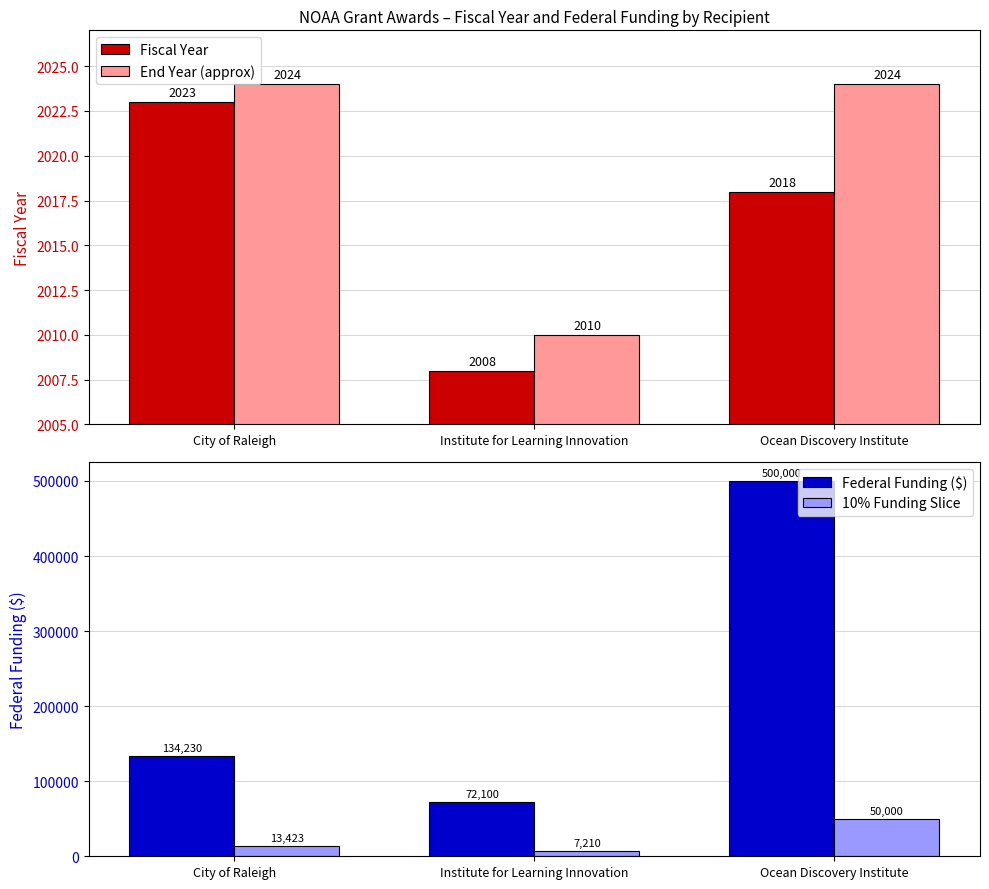

How many groups of bars are there?

3